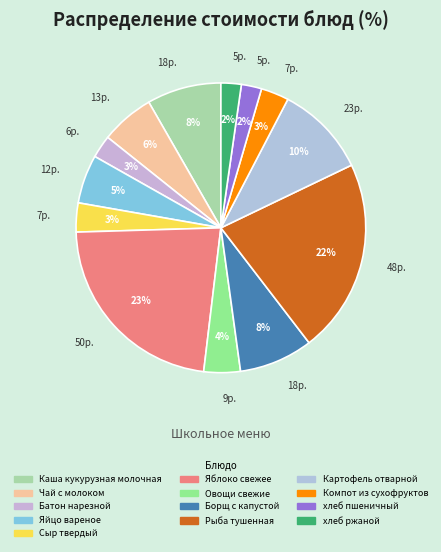

How many slices are in this pie chart?

13